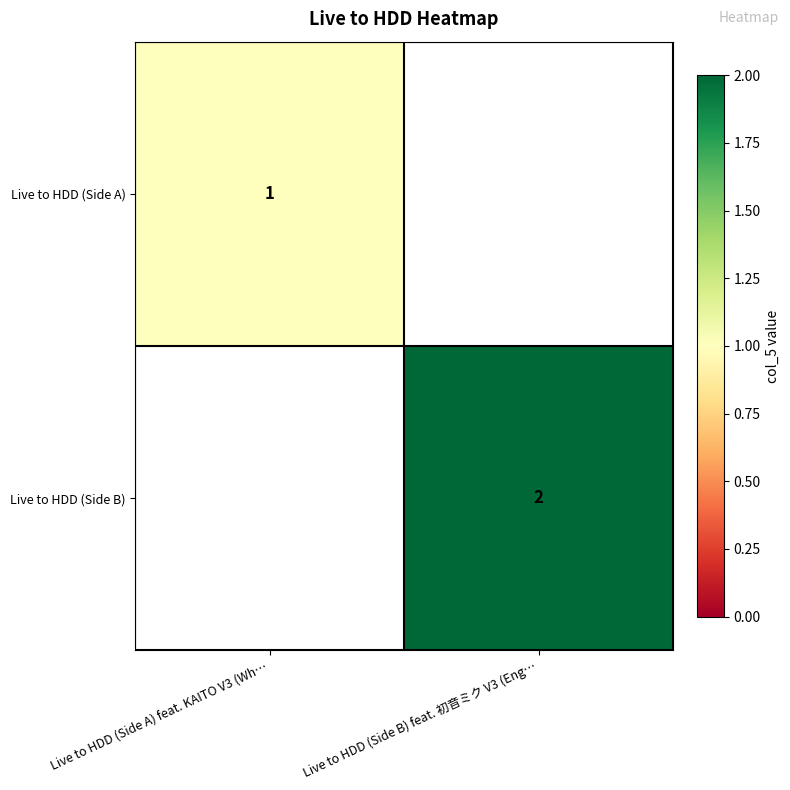

True or false: Live to HDD (Side B) has a value of 3 at Live to HDD (Side B) feat. 初音ミク V3 (Eng….

False